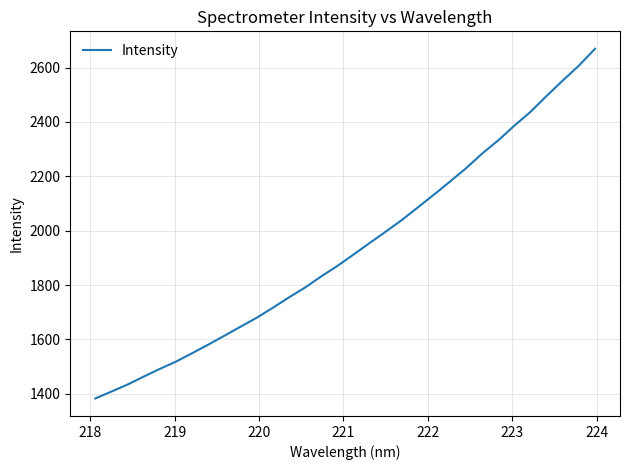

What is the average value?

1938.2